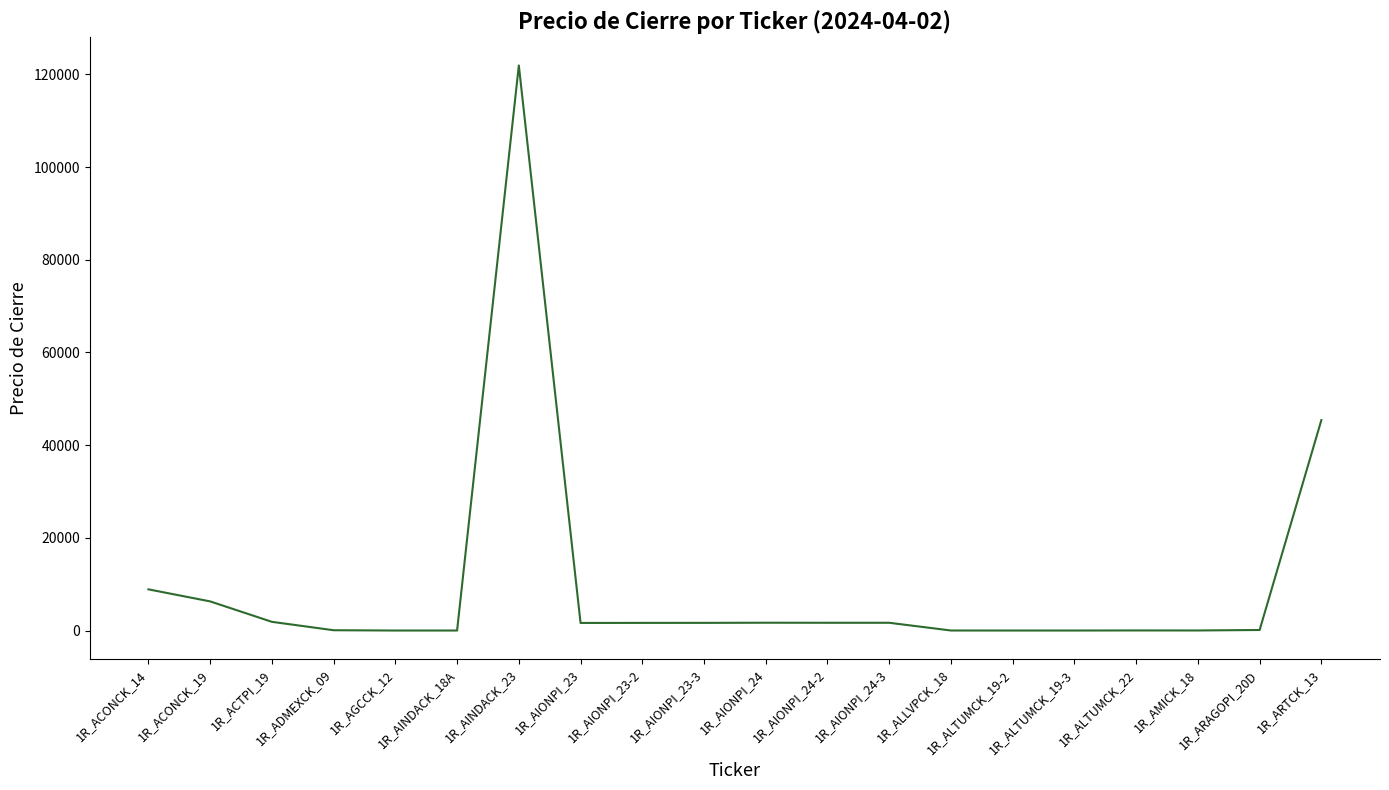

The value at 1R_AIONPI_24-2 is 1671.4. True or false?

True